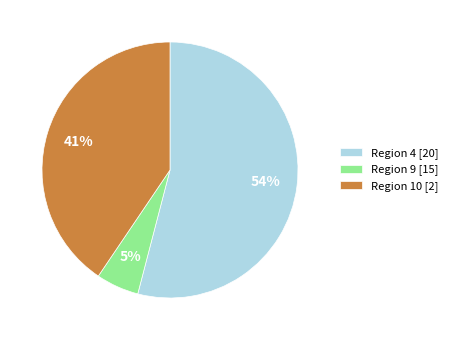

Which category has the biggest portion of the pie?

Region 4 [20]